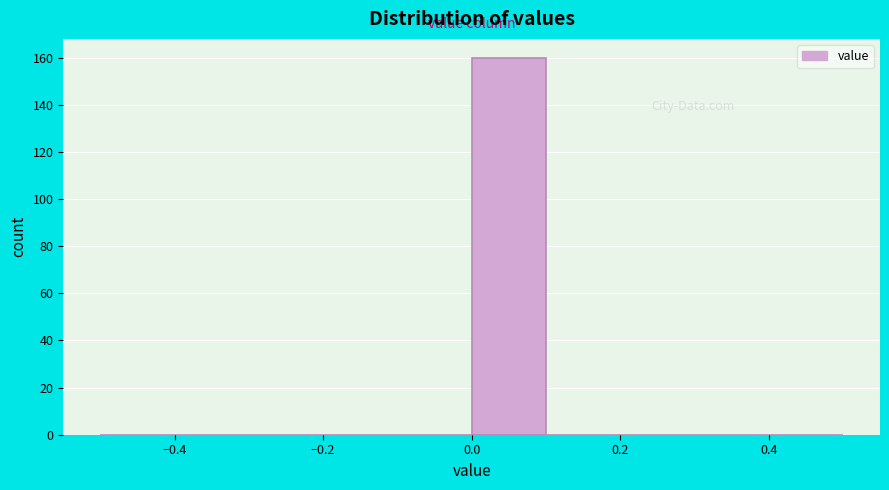

Which range on the x-axis has the tallest bar?

0.0 to 0.1